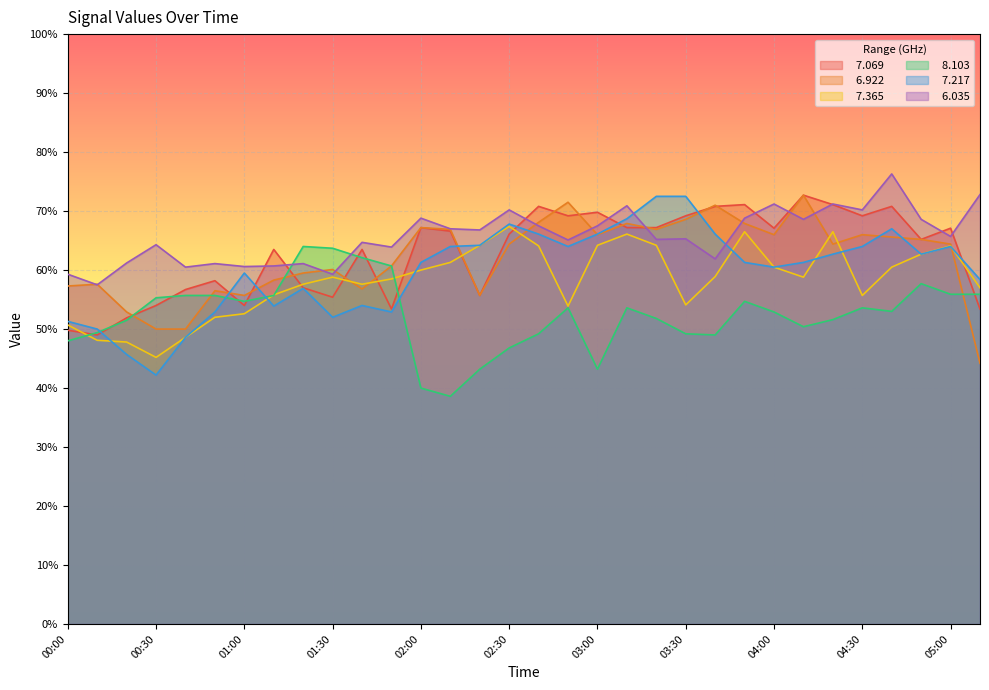

What are all the series names shown in the legend?

  7.069,   6.922,   7.365,   8.103,   7.217,   6.035